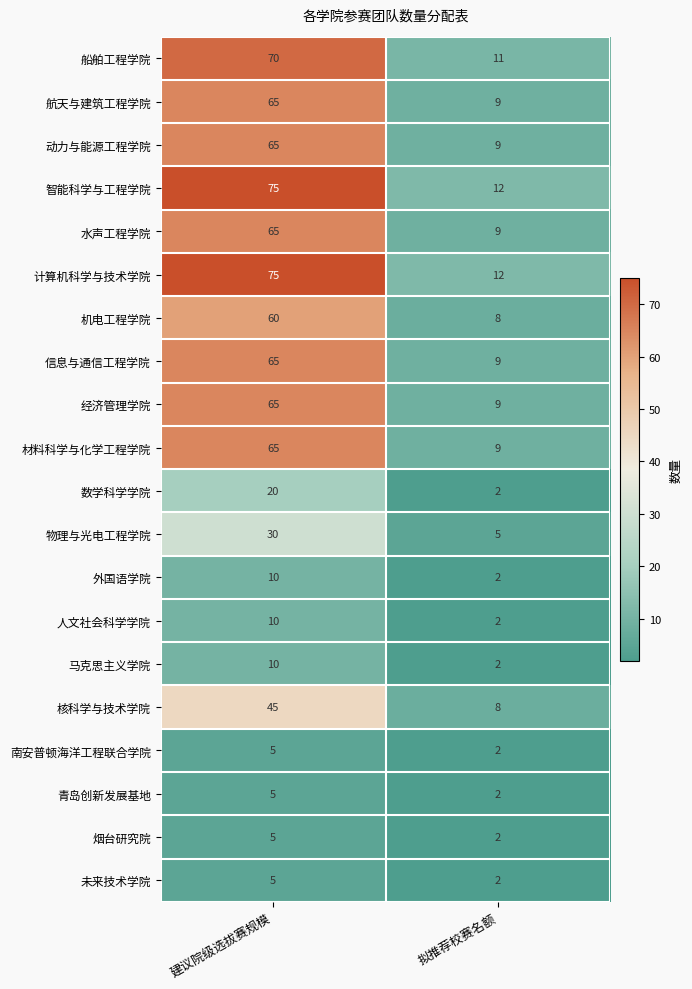

What is the difference between the maximum and minimum values in the 物理与光电工程学院 series?

25